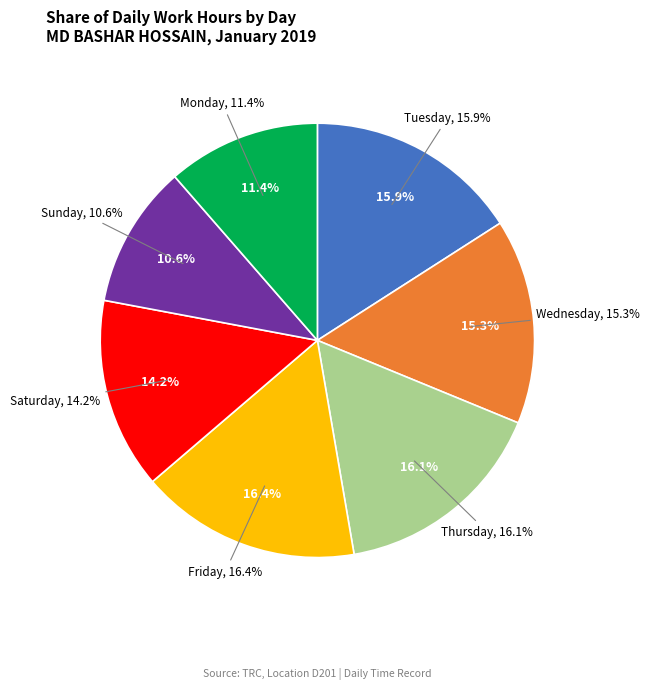

What is the smallest slice in the pie chart?

6 Sun